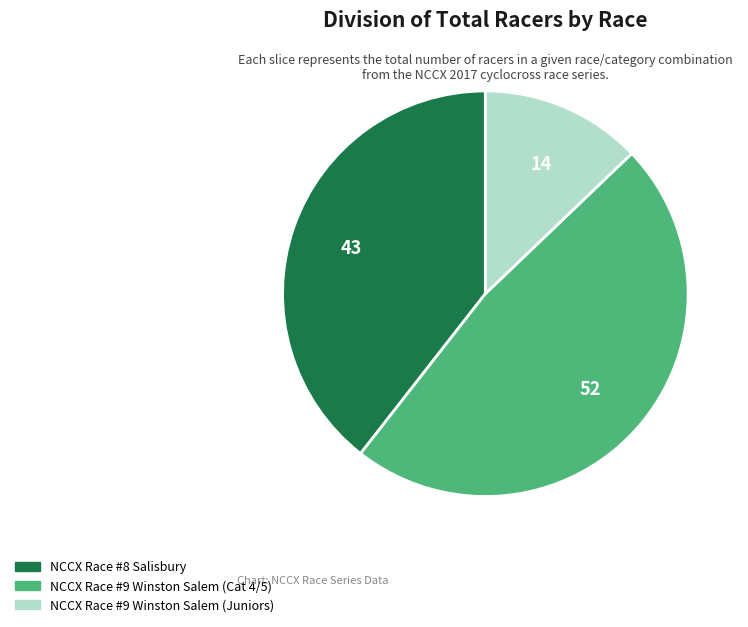

How many slices are in this pie chart?

3